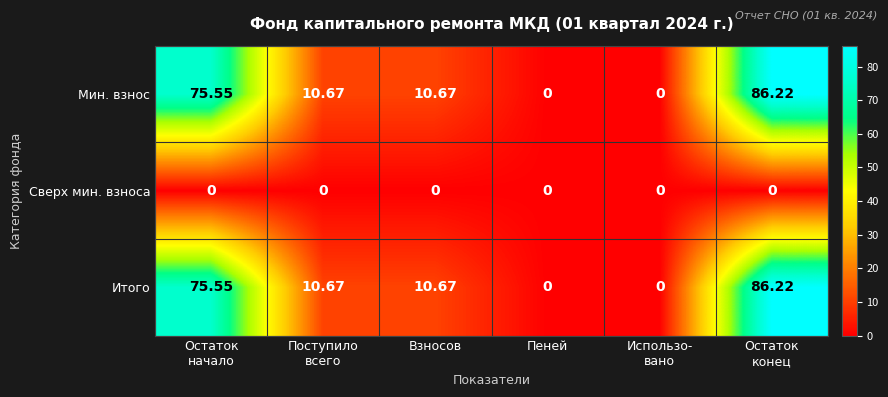

What is the total value across all series at Остаток
конец?

172.4